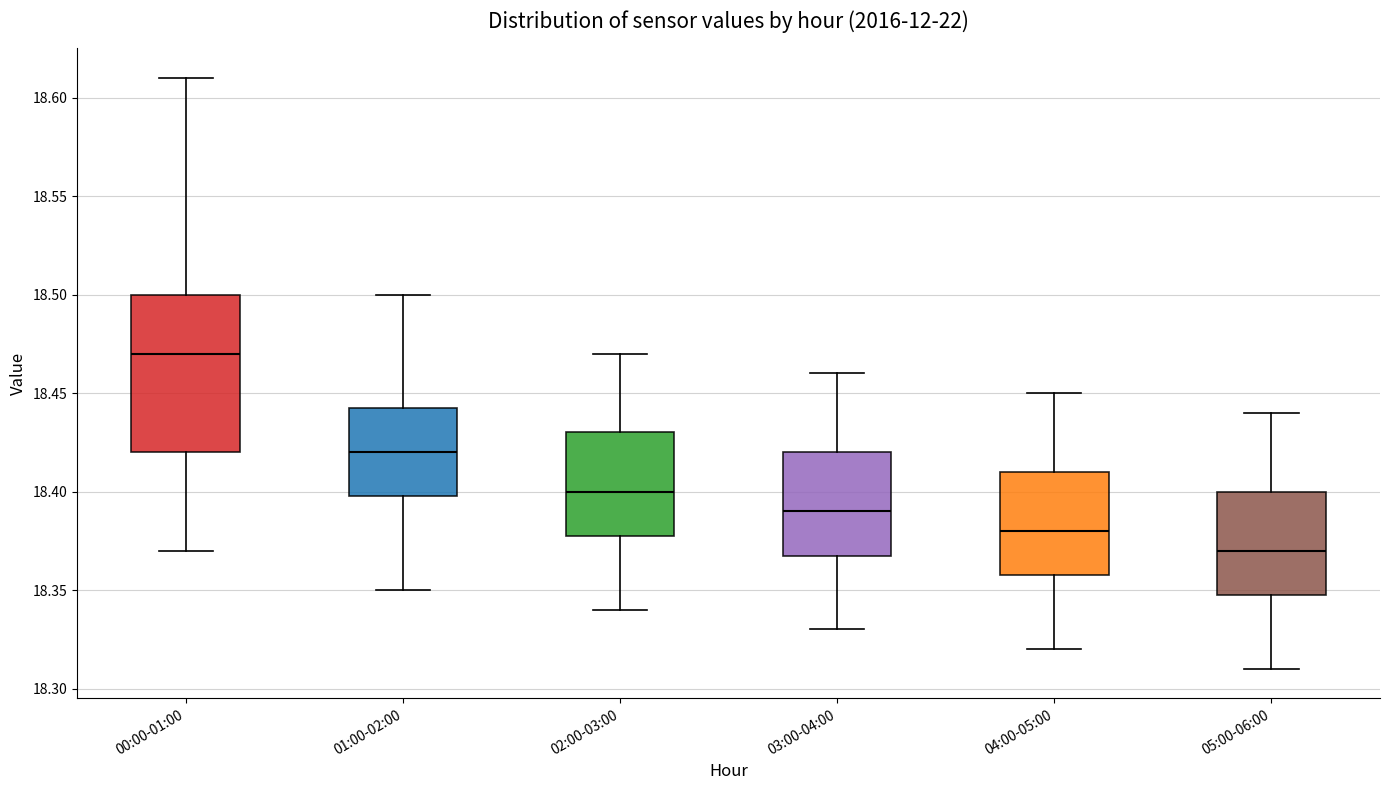

Where is the upper edge of the box for 04:00-05:00 on the y-axis? The values are not printed on the chart, so give them approximately, as read against the axis.

18.410